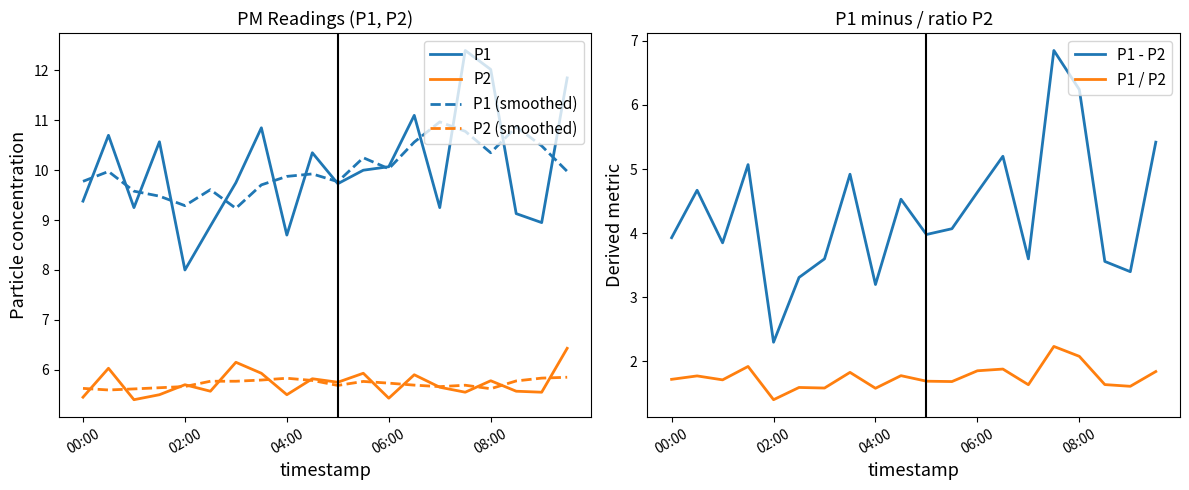

What is the maximum value for P2 (smoothed)?

5.9